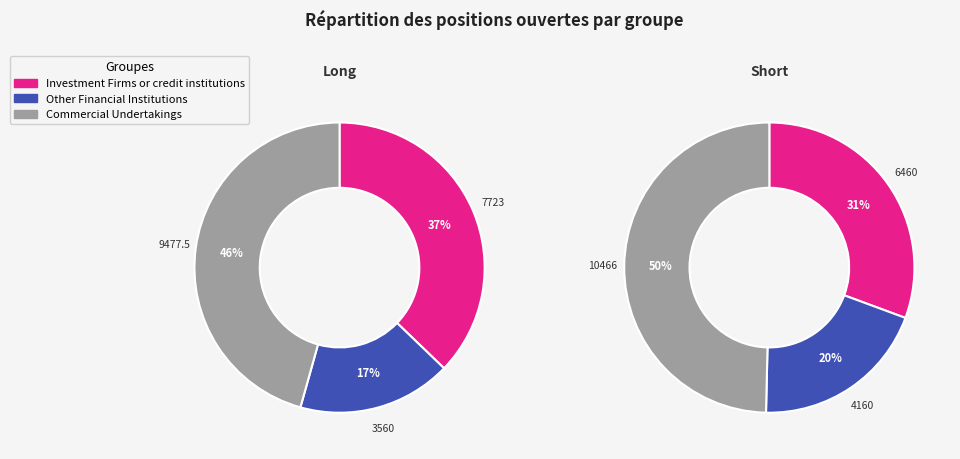

True or false: values_long accounts for 37% of the total.

False